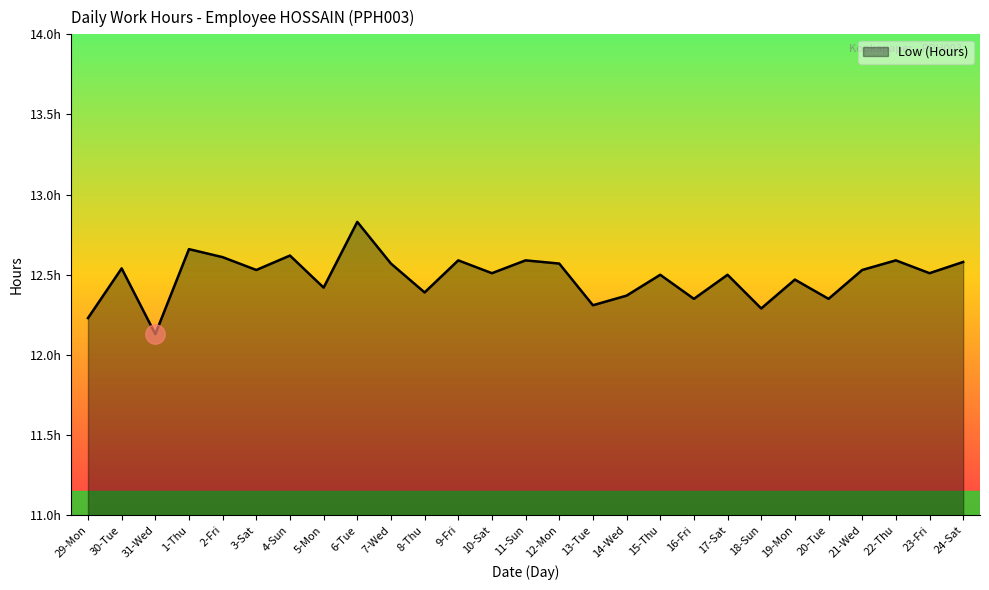

Reading left to right, transcribe all the data shown in this chart.

29-Mon=12.2	30-Tue=12.5	31-Wed=12.1	1-Thu=12.7	2-Fri=12.6	3-Sat=12.5	4-Sun=12.6	5-Mon=12.4	6-Tue=12.8	7-Wed=12.6	8-Thu=12.4	9-Fri=12.6	10-Sat=12.5	11-Sun=12.6	12-Mon=12.6	13-Tue=12.3	14-Wed=12.4	15-Thu=12.5	16-Fri=12.3	17-Sat=12.5	18-Sun=12.3	19-Mon=12.5	20-Tue=12.3	21-Wed=12.5	22-Thu=12.6	23-Fri=12.5	24-Sat=12.6